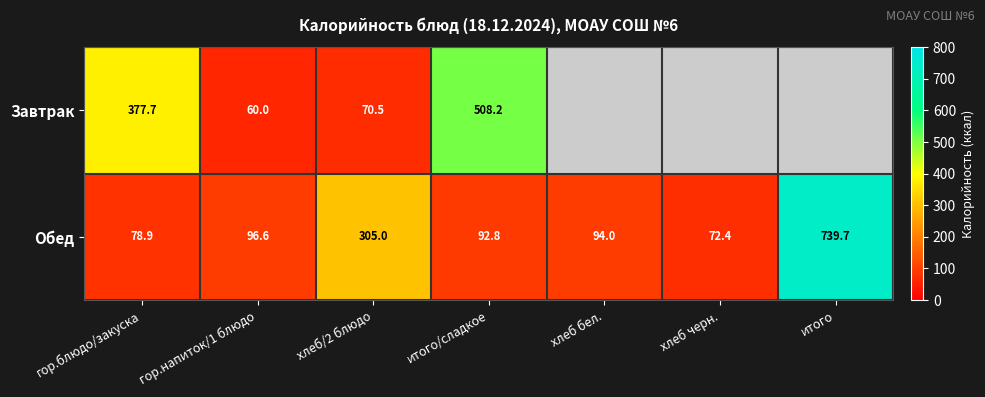

What is the maximum value shown in the chart?

739.7